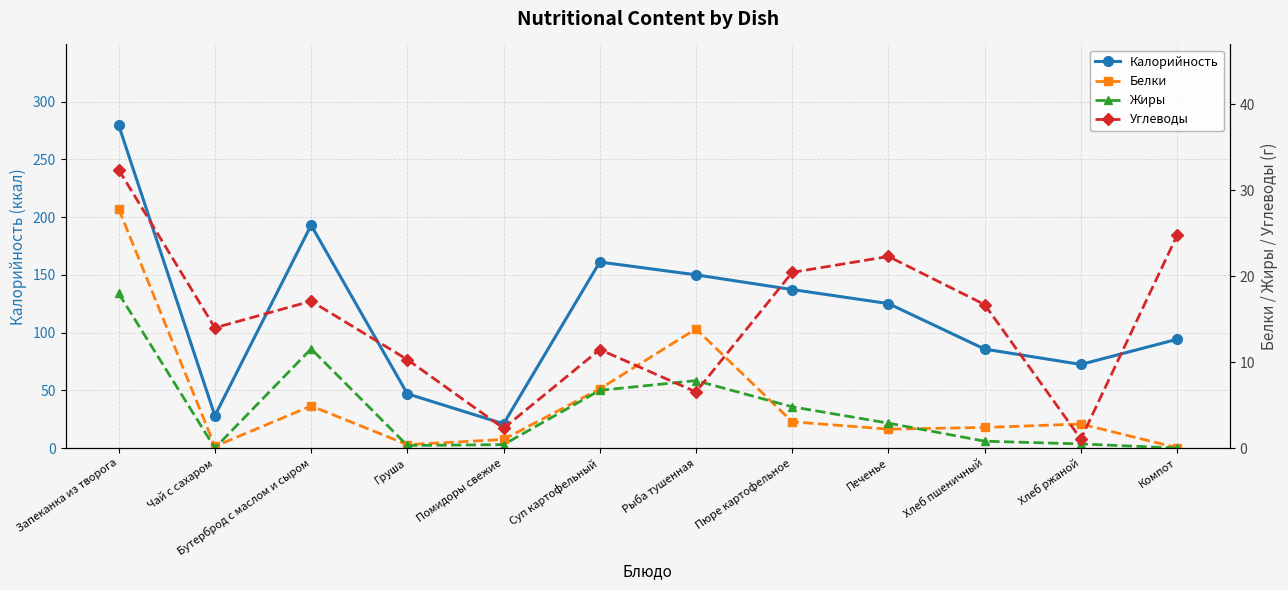

Between Суп картофельный and Груша, which is larger?

Суп картофельный